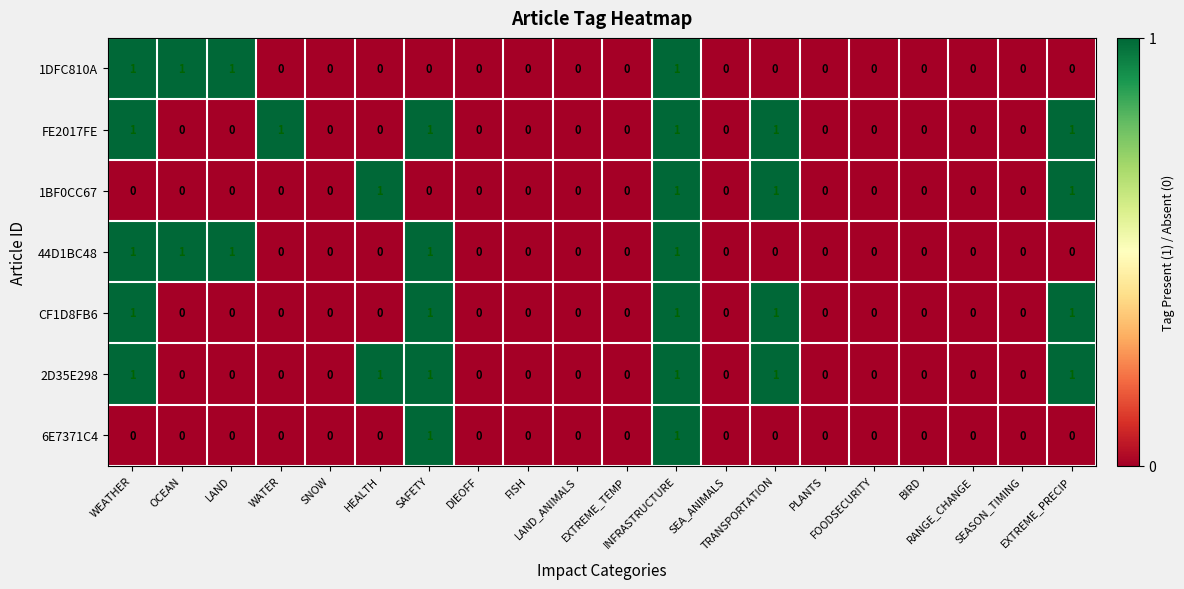

Count the CF1D8FB6 values in the range 0 to 1.

20